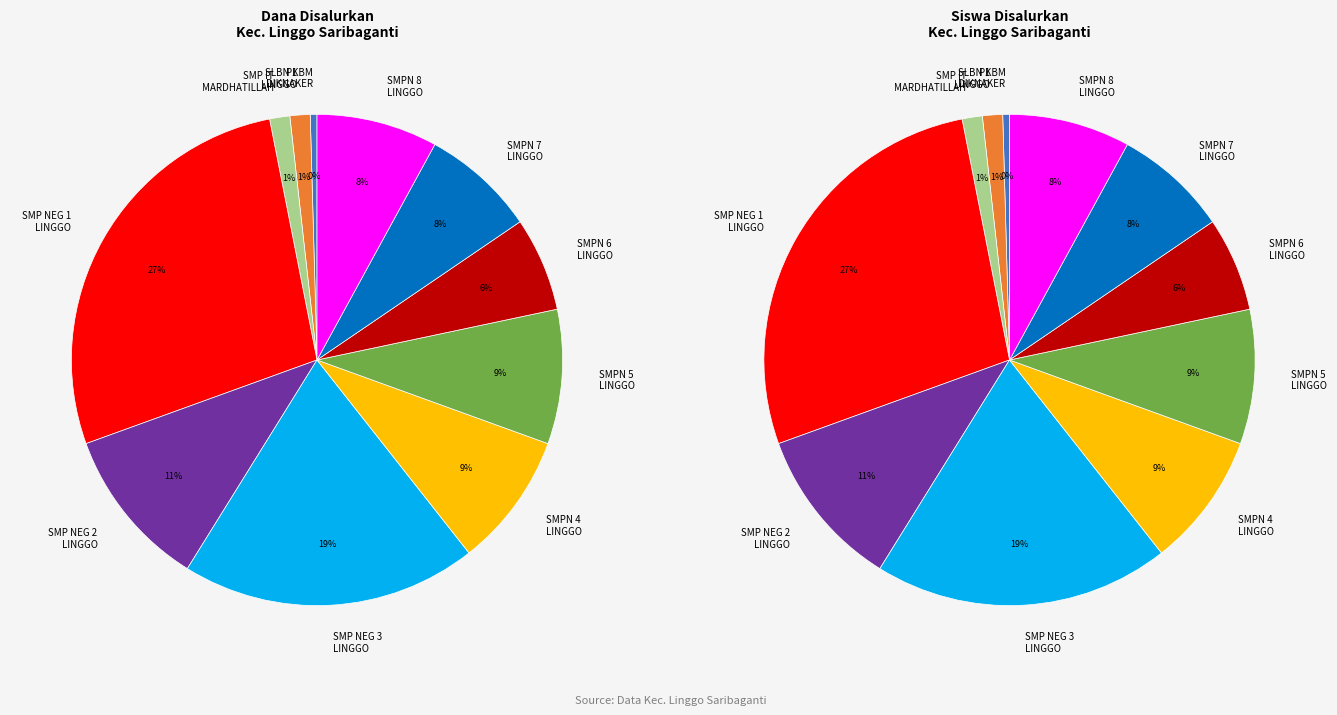

Is there any slice that represents more than half of the pie?

No